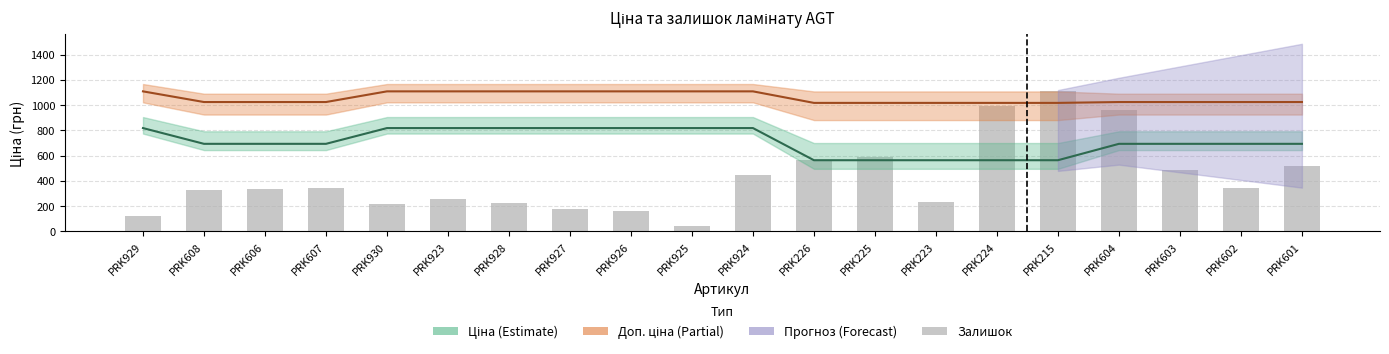

List the series in order of their overall mean, lowest first.

Залишок, Ціна, Доп. ціна